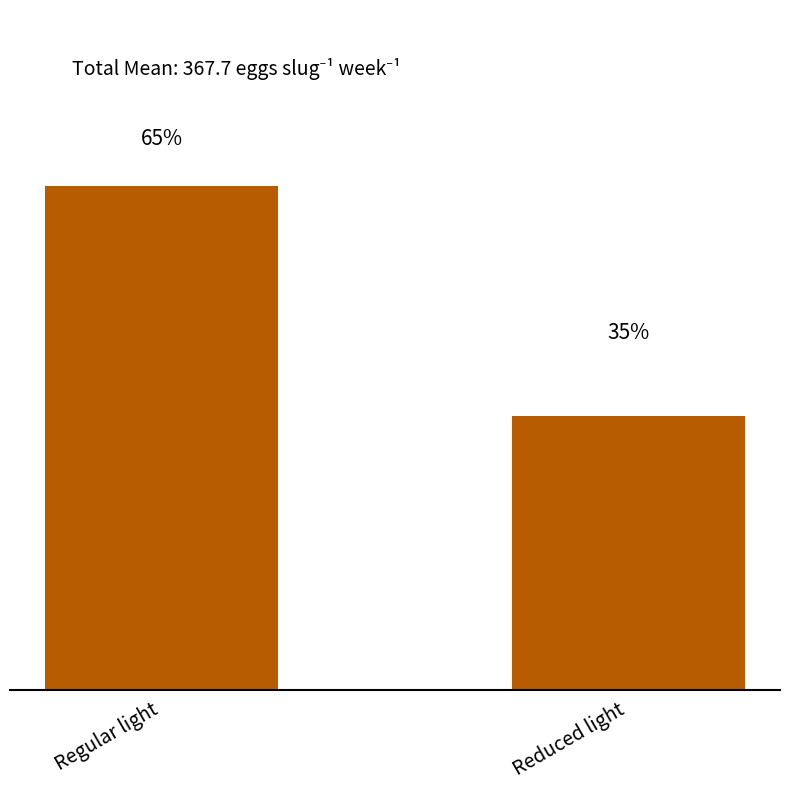

Rank the categories by value from highest to lowest.

Regular light, Reduced light